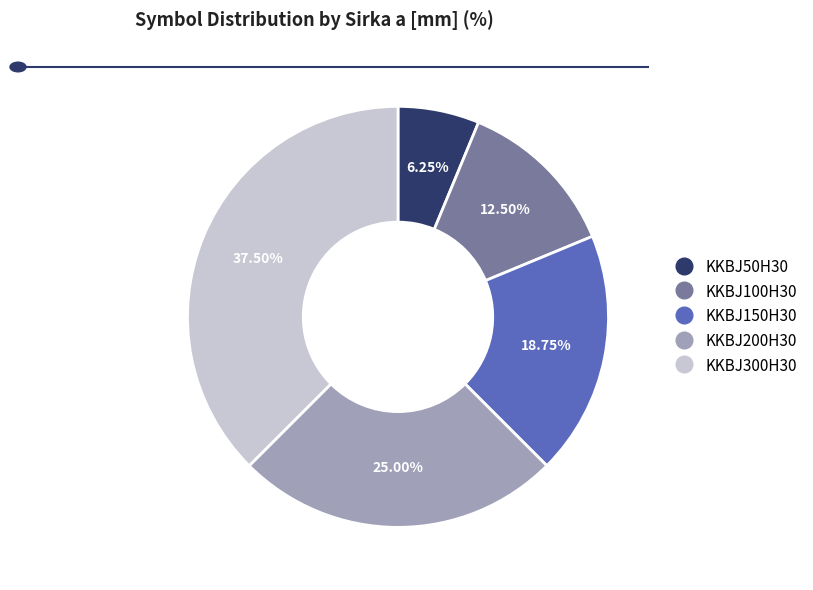

Is there a majority slice in this chart?

No